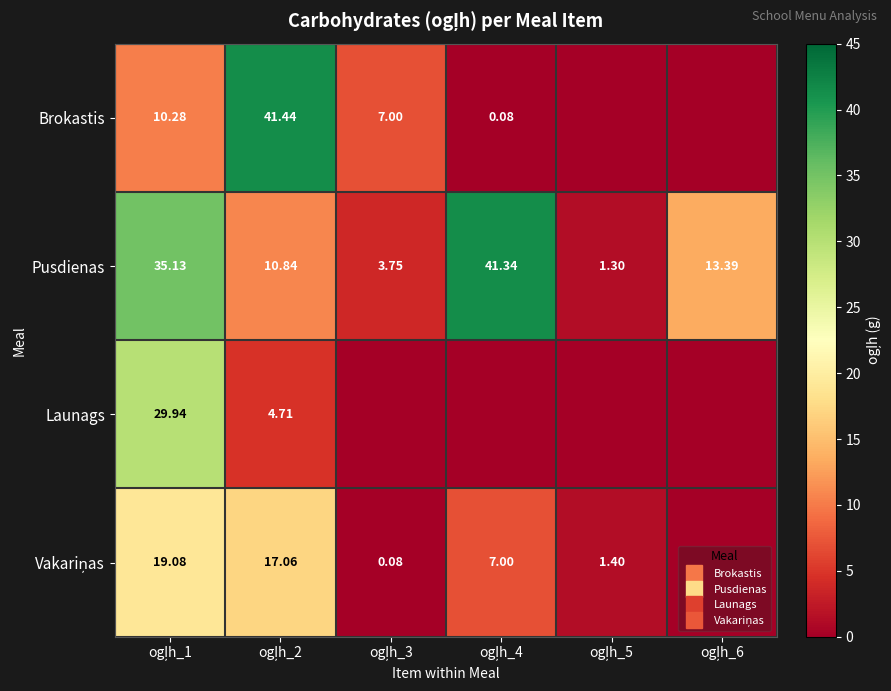

Rank the series by their maximum value, from highest to lowest.

Brokastis, Pusdienas, Launags, Vakariņas